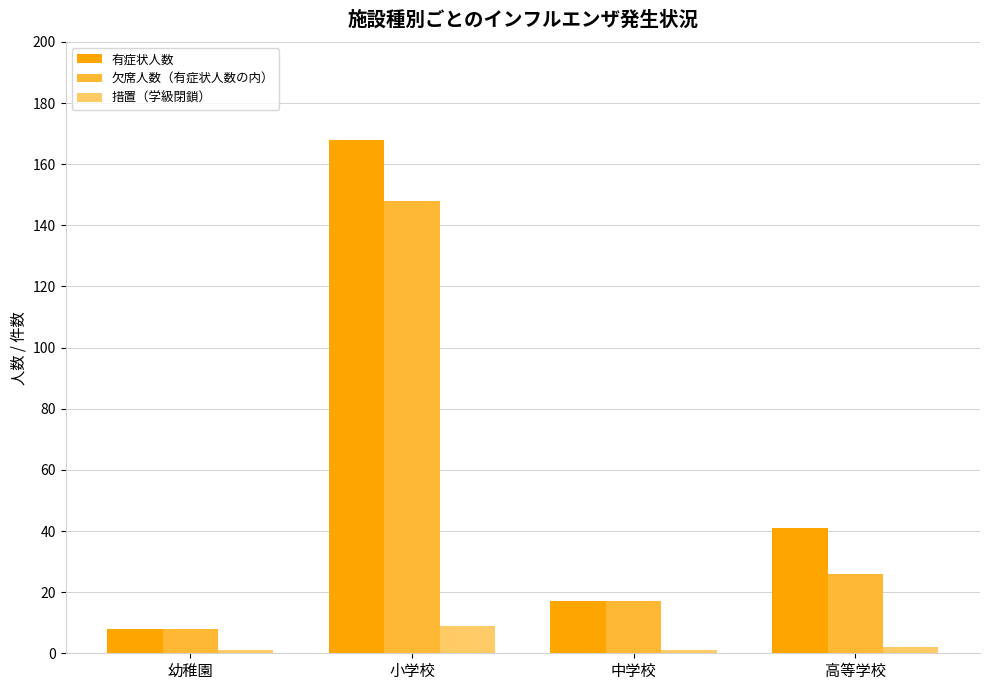

Rank the series by their maximum value, from highest to lowest.

有症状人数, 欠席人数（有症状人数の内）, 措置（学級閉鎖）